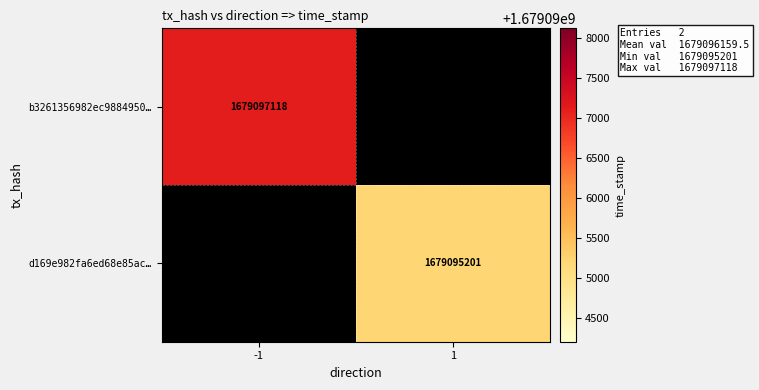

Is it true that b3261356982ec9884950… equals 2466686860 at -1?

False